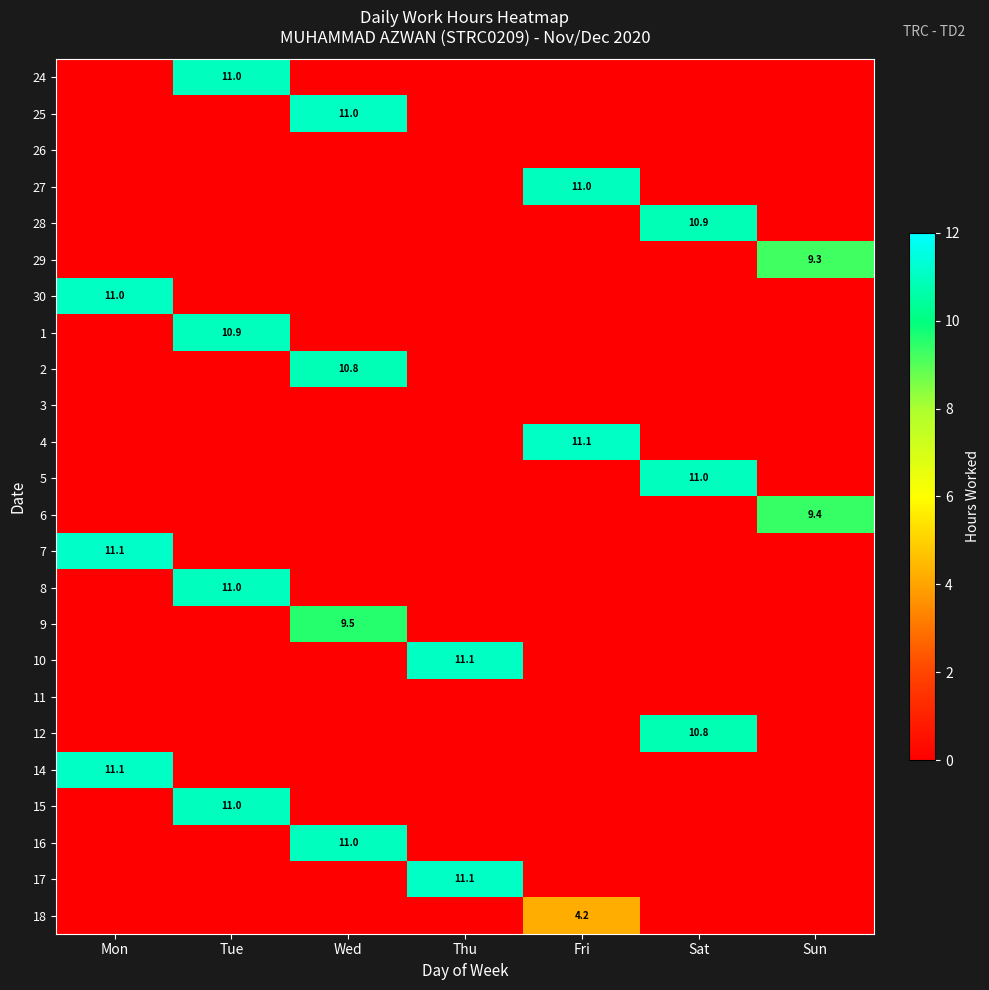

True or false: 14 has a value of 7.6 at Mon.

False